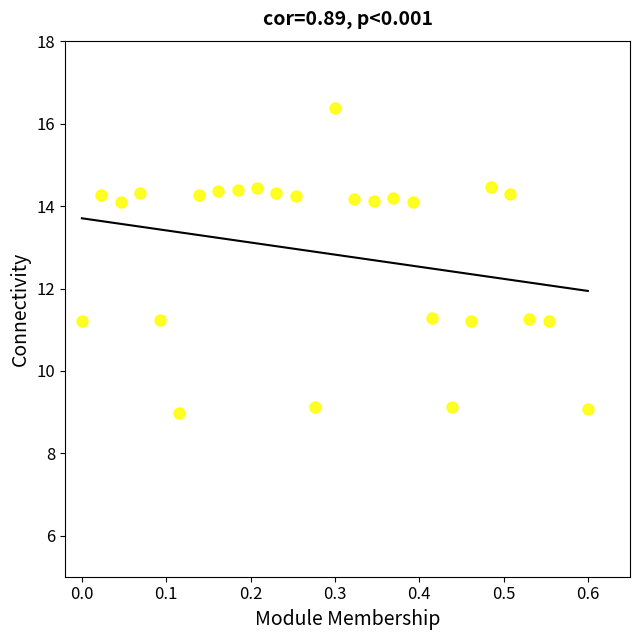

What is the range of Y values (max minus min)?

7.4